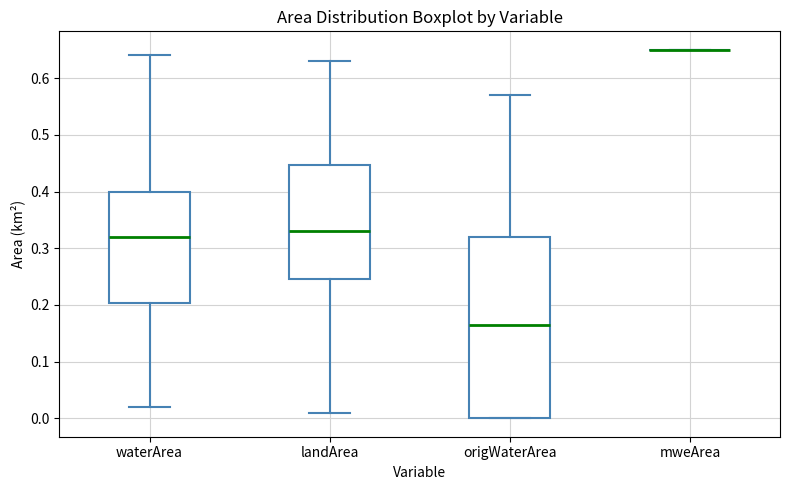

Comparing the boxes themselves (not the whiskers), which one is the tallest?

origWaterArea